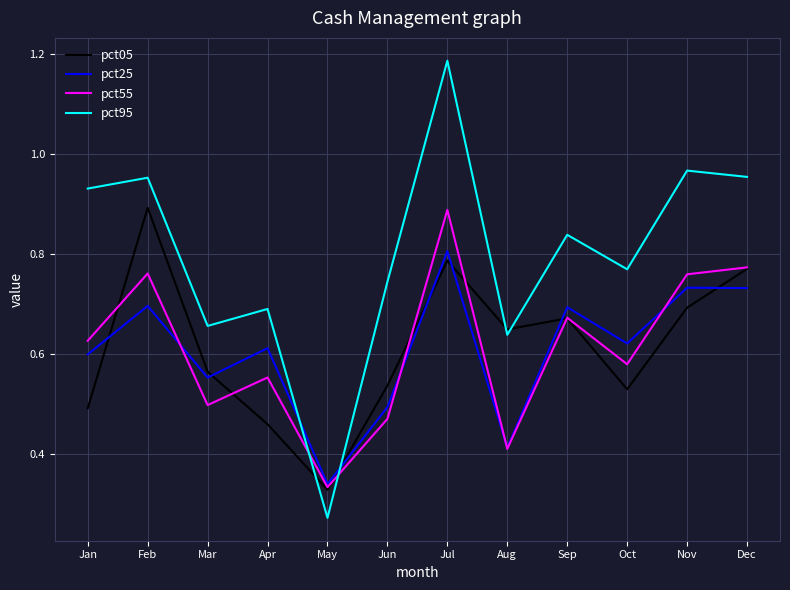

True or false: pct25 and pct95 cross at least once.

True